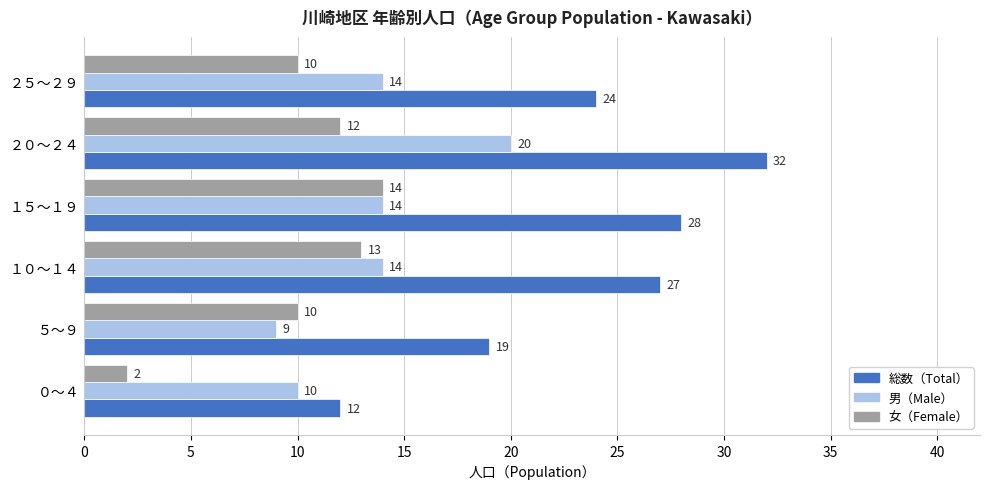

What are all the series names shown in the legend?

総数（Total）, 男（Male）, 女（Female）